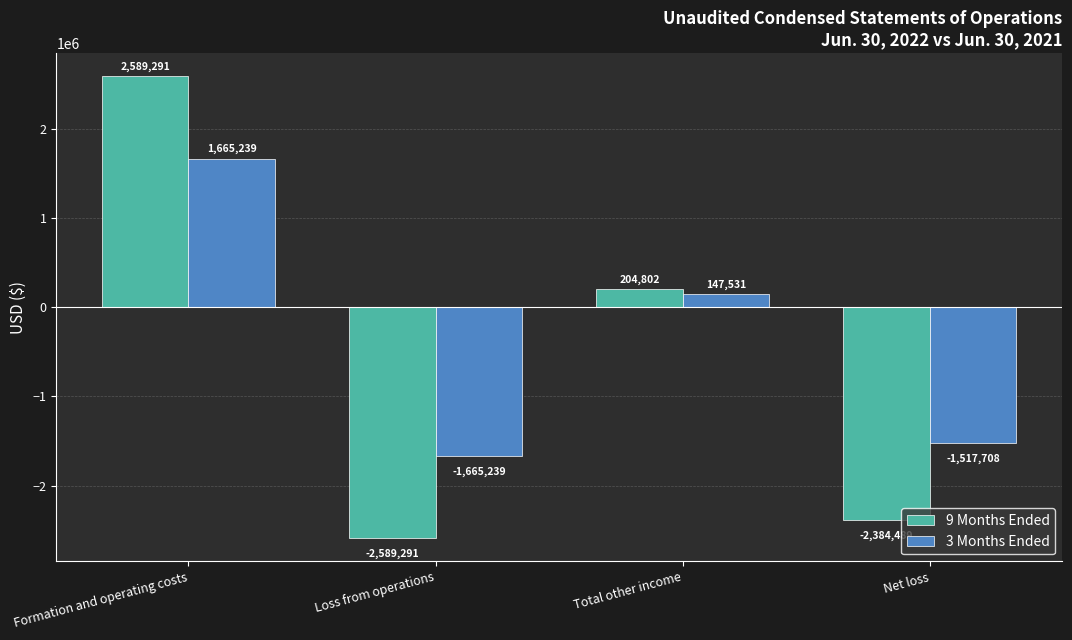

Is it true that 3 Months Ended equals -2730154 at Loss from operations?

False